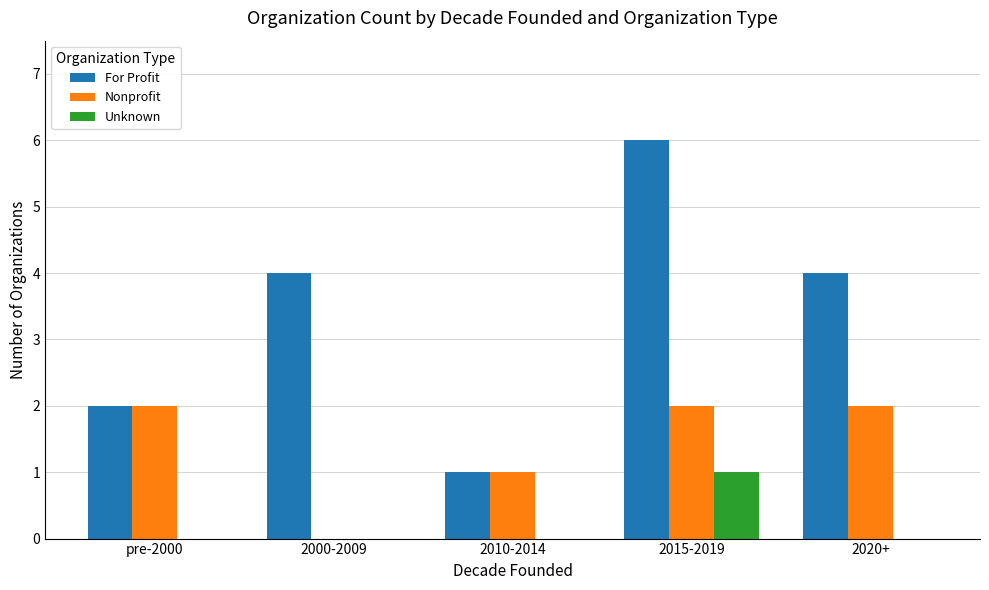

True or false: Unknown has a value of 1 at 2015-2019.

True